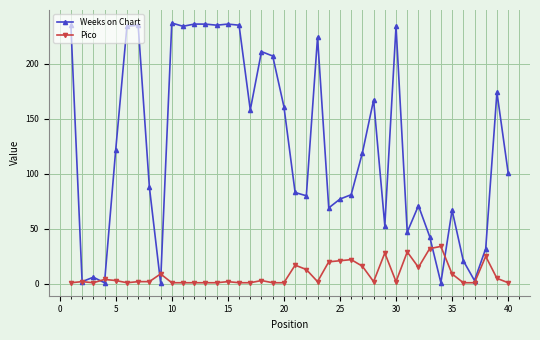

Rank the series by their maximum value, from highest to lowest.

Weeks on Chart, Pico